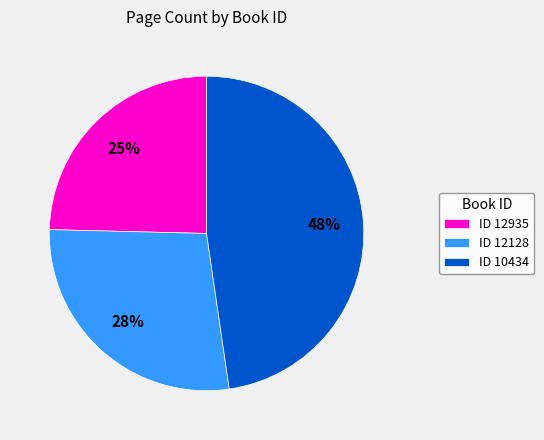

How many slices are in this pie chart?

3